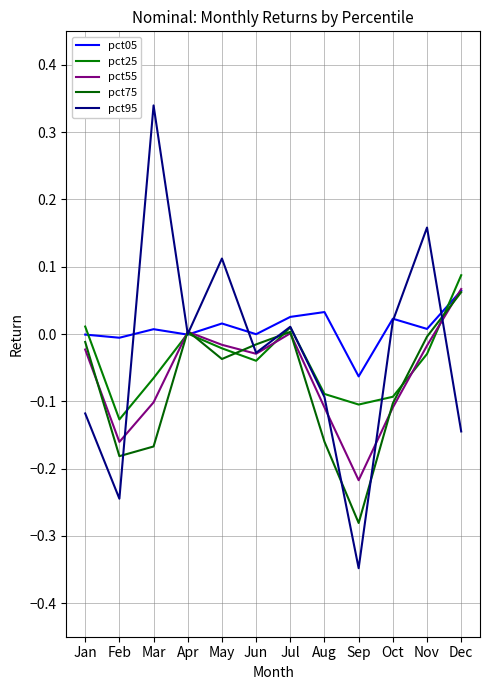

What is the spread (max minus min) of values at Mar?

0.5